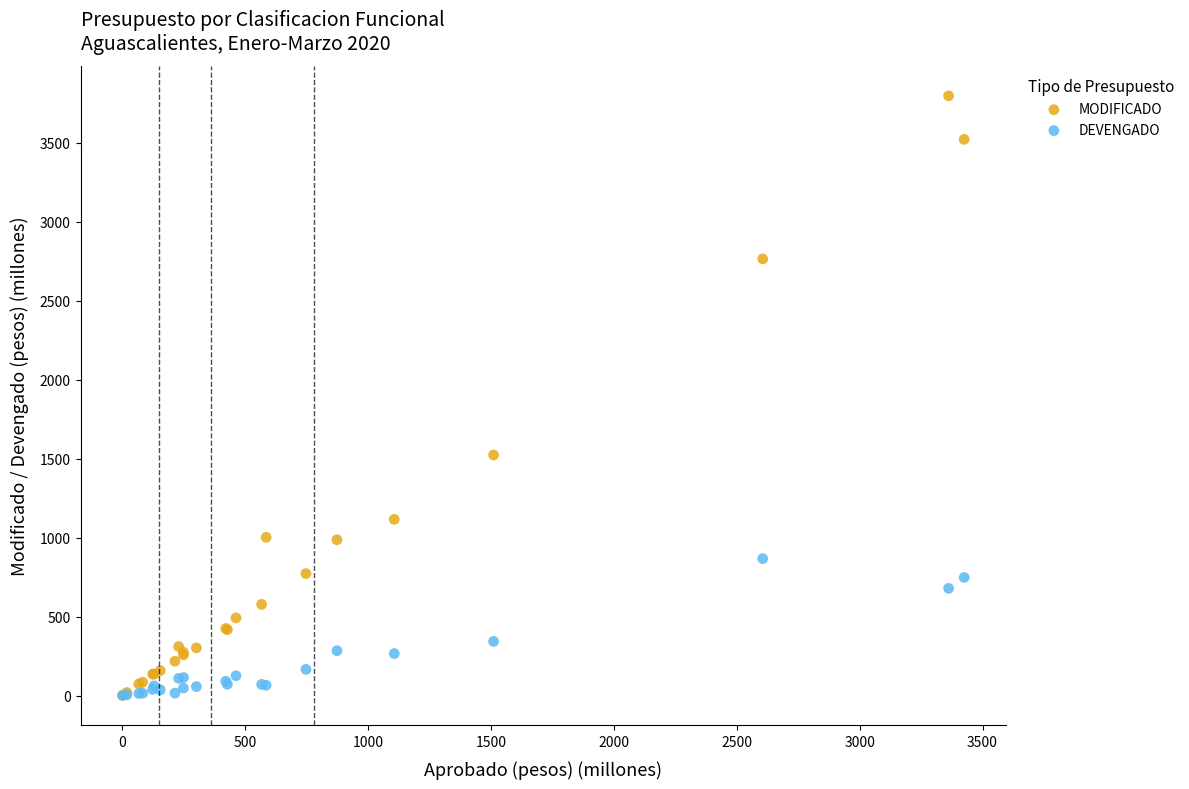

In the MODIFICADO series, what Y value is closest to 1899?

1523.2